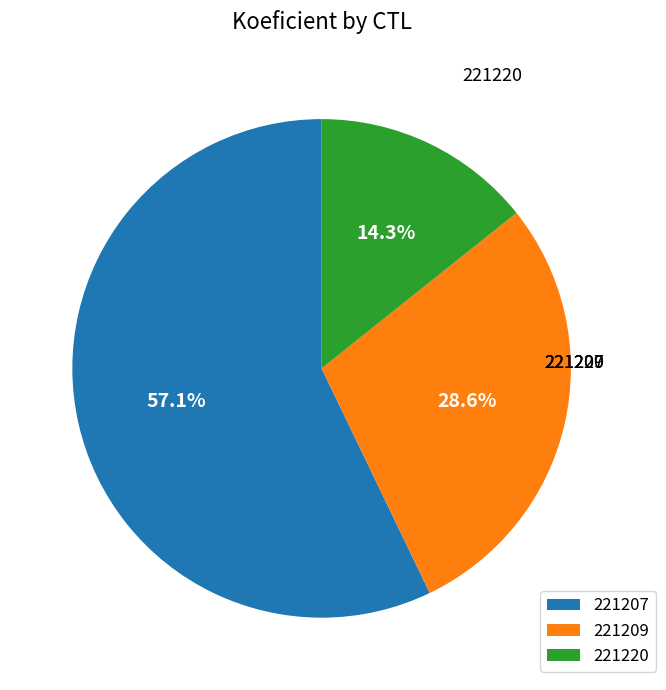

Combined, what portion of the pie is 221220 and 221209?

42.9%